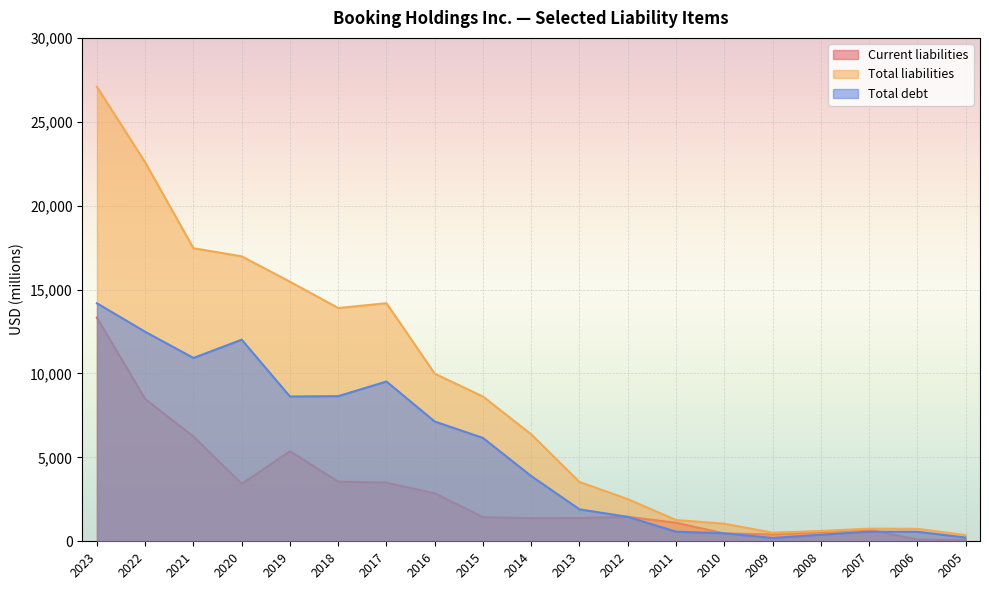

How many intersections are there between Total debt and Current liabilities?

4